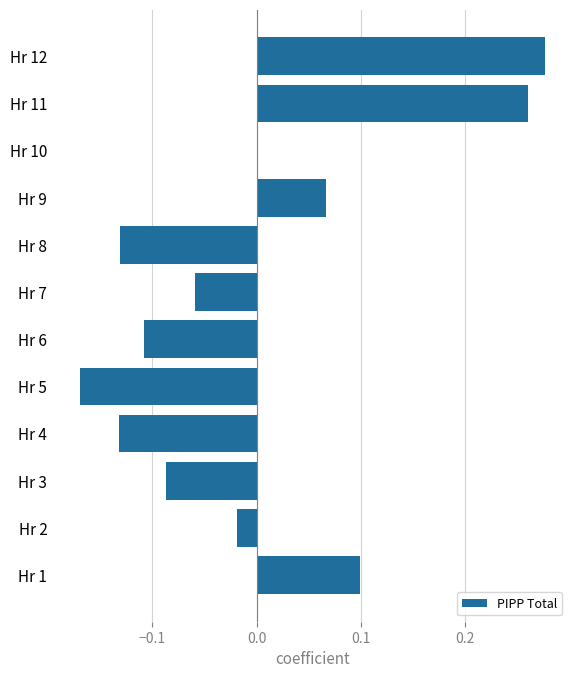

Is it true that the value at Hr 11 is 0.1?

False